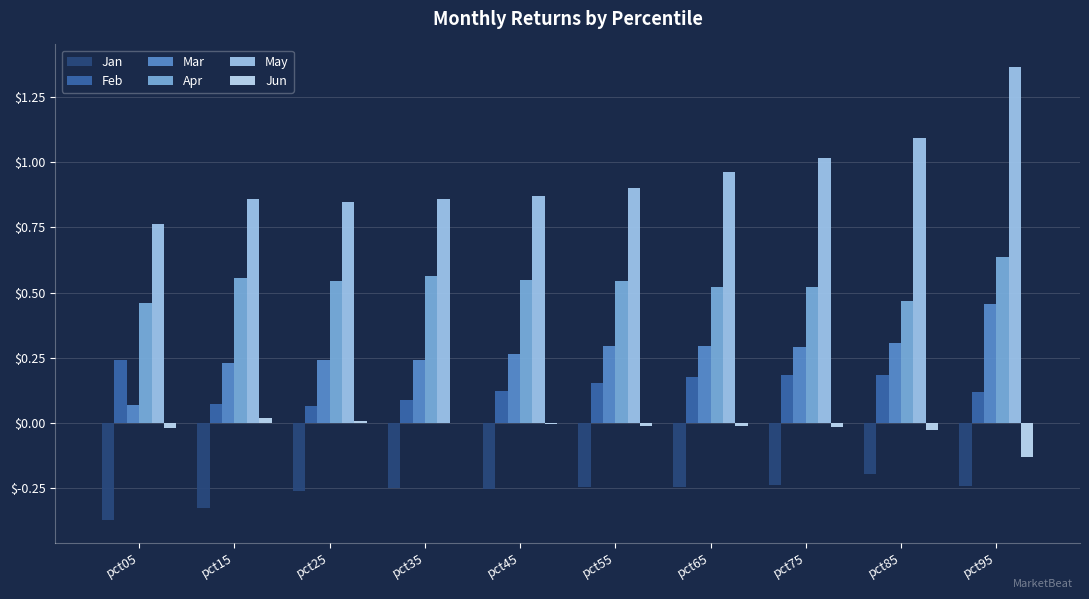

Reading right to left, transcribe all the data shown in this chart.

Jan: pct95=-0.2	pct85=-0.2	pct75=-0.2	pct65=-0.2	pct55=-0.2	pct45=-0.3	pct35=-0.3	pct25=-0.3	pct15=-0.3	pct05=-0.4
Feb: pct95=0.1	pct85=0.2	pct75=0.2	pct65=0.2	pct55=0.2	pct45=0.1	pct35=0.1	pct25=0.1	pct15=0.1	pct05=0.2
Mar: pct95=0.5	pct85=0.3	pct75=0.3	pct65=0.3	pct55=0.3	pct45=0.3	pct35=0.2	pct25=0.2	pct15=0.2	pct05=0.1
Apr: pct95=0.6	pct85=0.5	pct75=0.5	pct65=0.5	pct55=0.5	pct45=0.5	pct35=0.6	pct25=0.5	pct15=0.6	pct05=0.5
May: pct95=1.4	pct85=1.1	pct75=1.0	pct65=1.0	pct55=0.9	pct45=0.9	pct35=0.9	pct25=0.8	pct15=0.9	pct05=0.8
Jun: pct95=-0.1	pct85=-0.0	pct75=-0.0	pct65=-0.0	pct55=-0.0	pct45=-0.0	pct35=0.0	pct25=0.0	pct15=0.0	pct05=-0.0